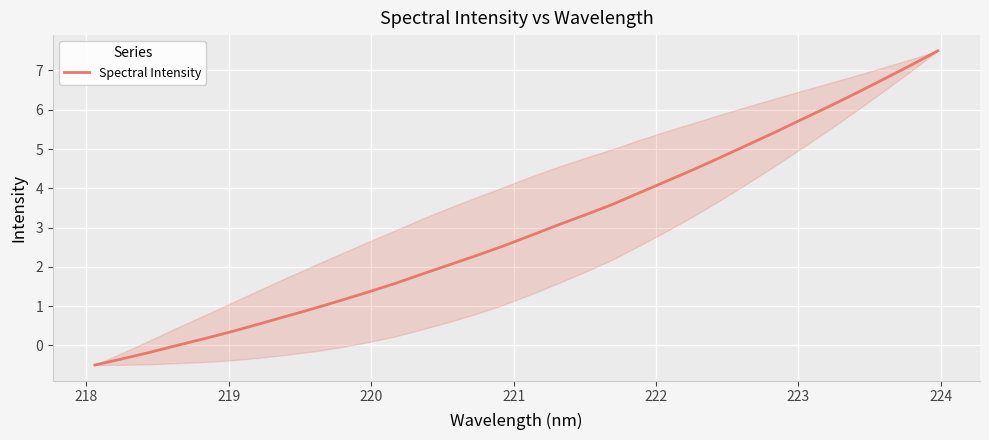

What is the greatest value displayed?

7.5